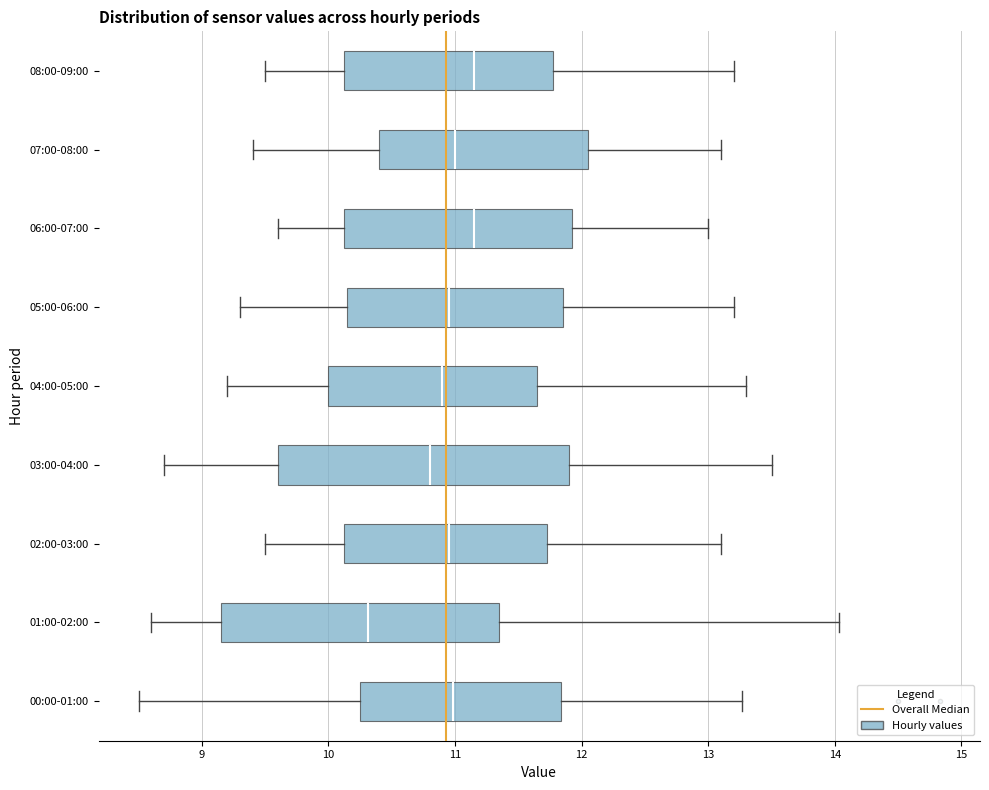

Where does the median line of the box for 04:00-05:00 sit on the x-axis? The values are not printed on the chart, so give them approximately, as read against the axis.

10.9